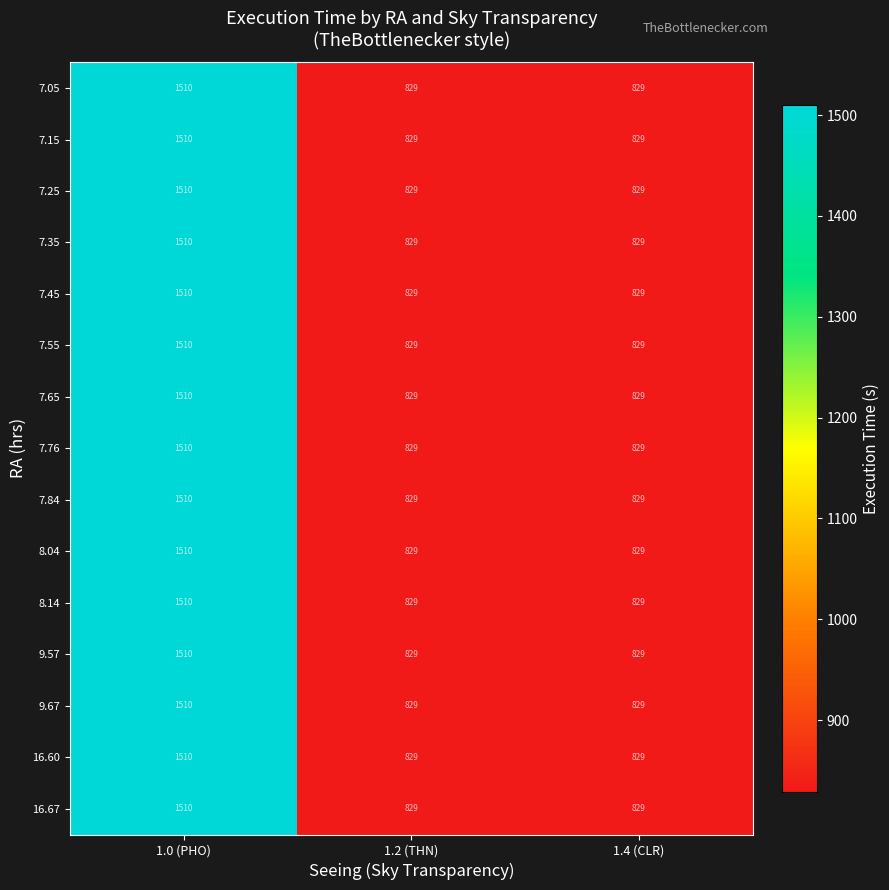

How many data points does each series have?

3